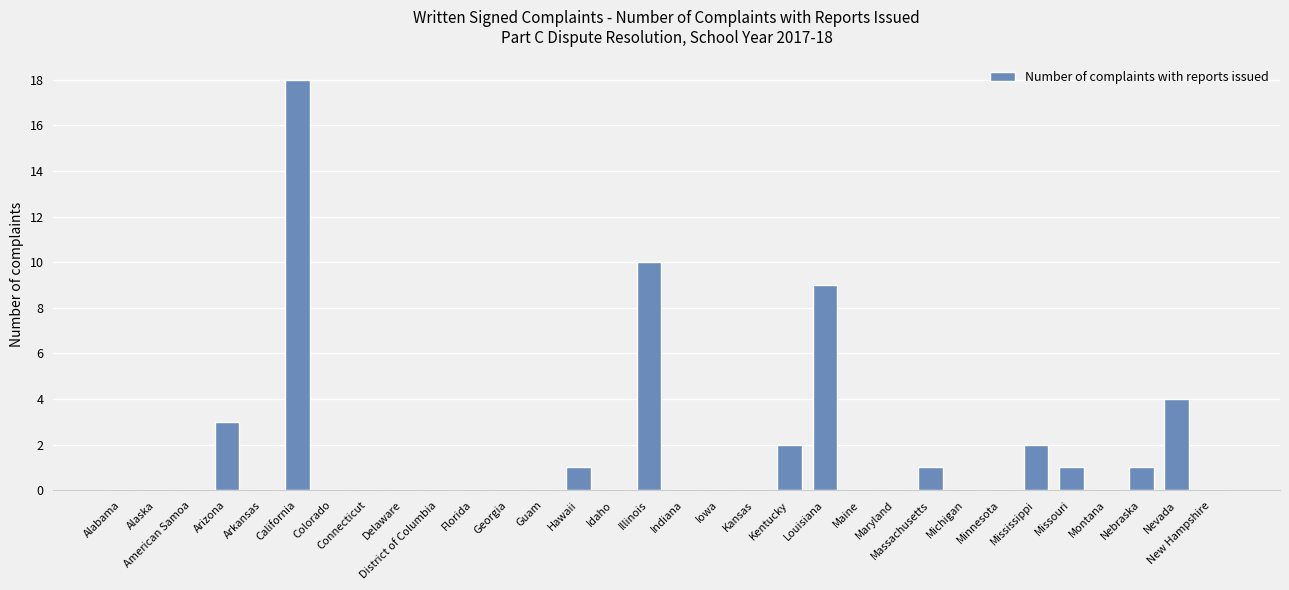

Are the bars horizontal?

No